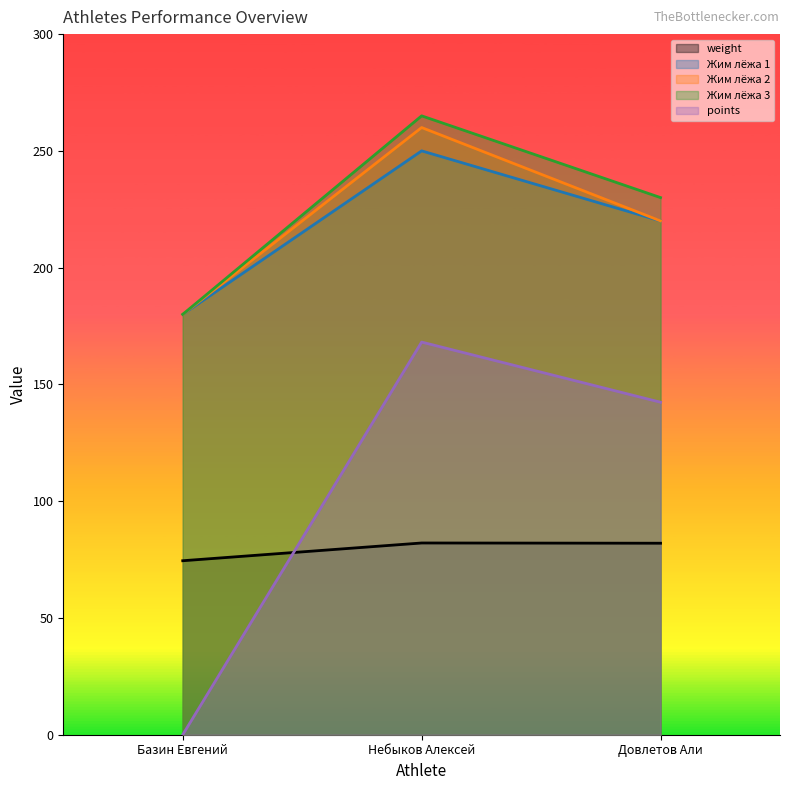

What is the highest value of the weight series?

82.1